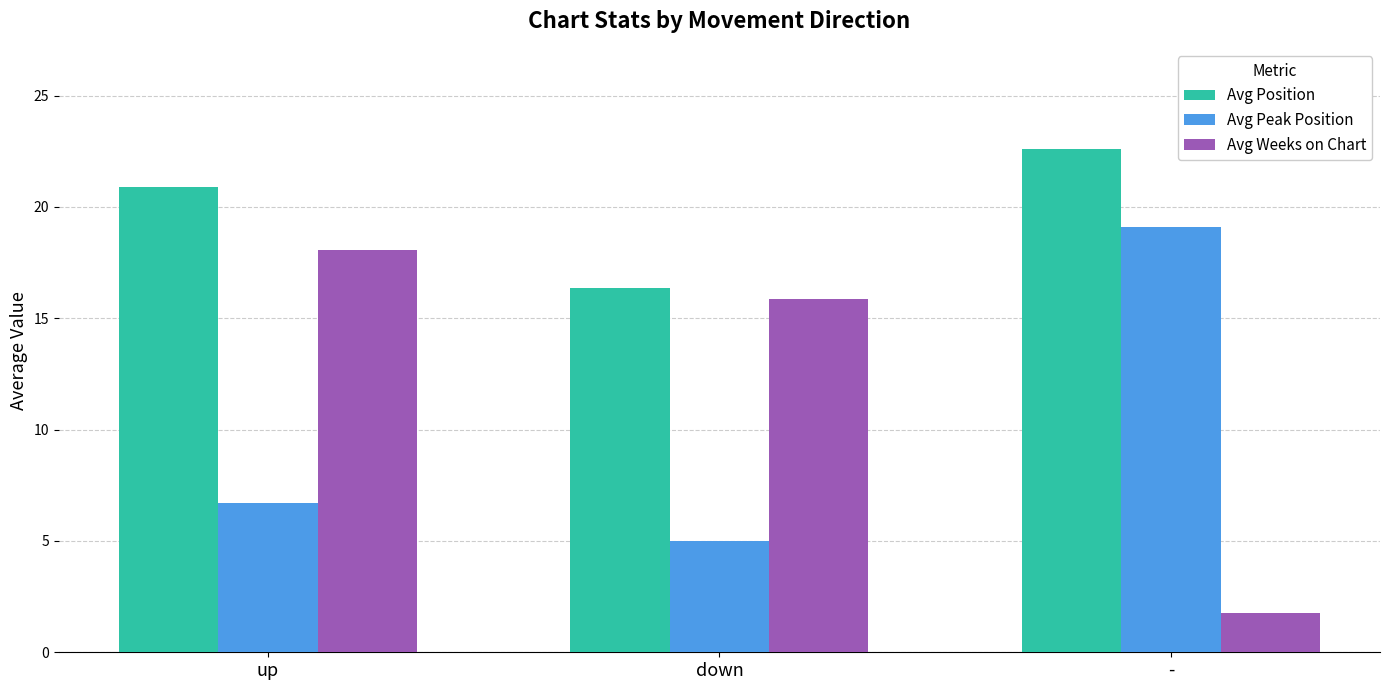

Which label corresponds to the largest value in the chart?

-